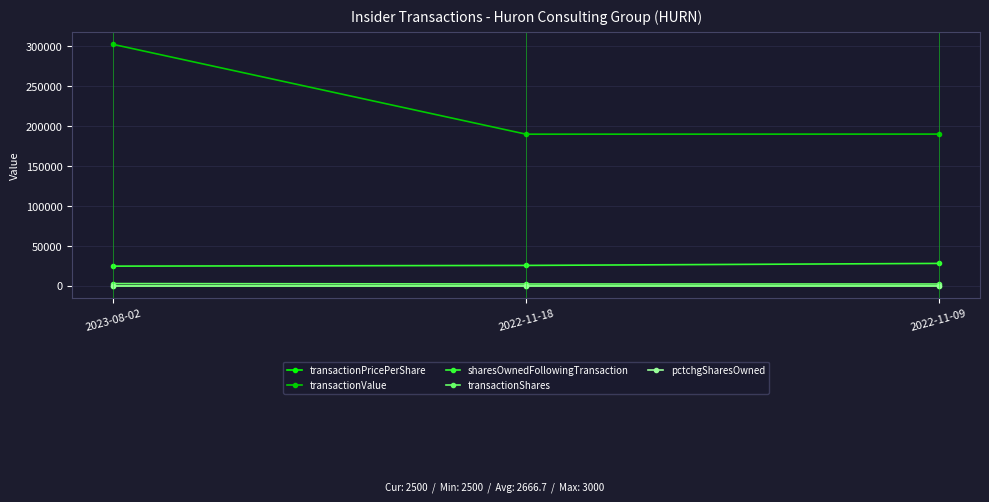

The transactionShares series shows 2500.0 at 2022-11-09. True or false?

True